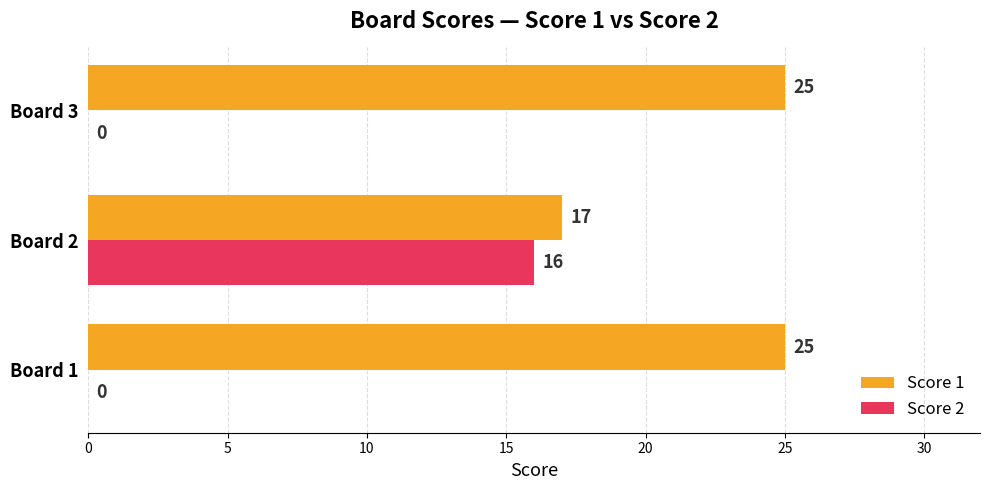

Count the number of categories in the chart.

3